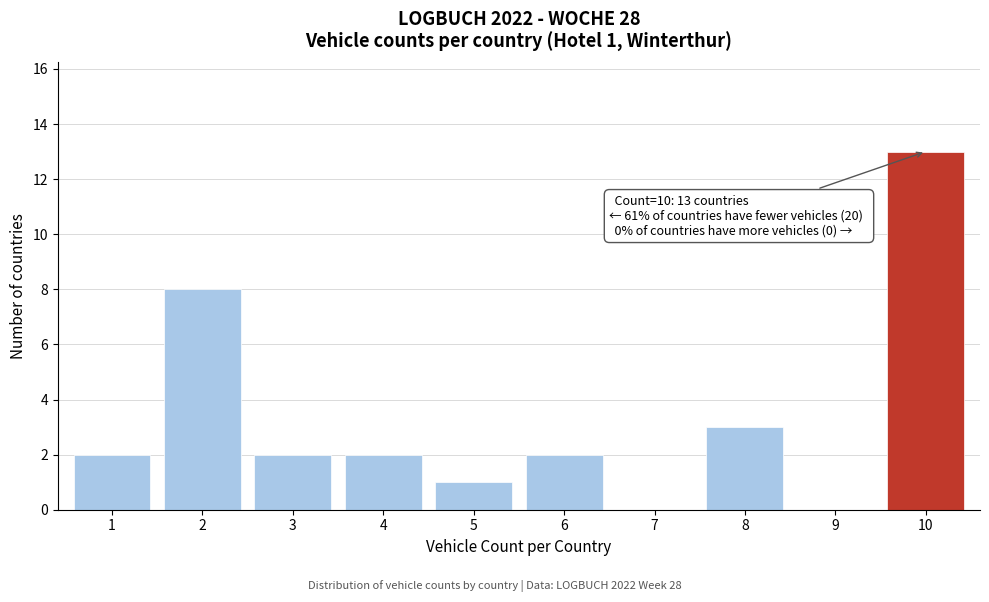

Reading left to right, extract all data points from this chart.

1=2	2=8	3=2	4=2	5=1	6=2	7=0	8=3	9=0	10=13